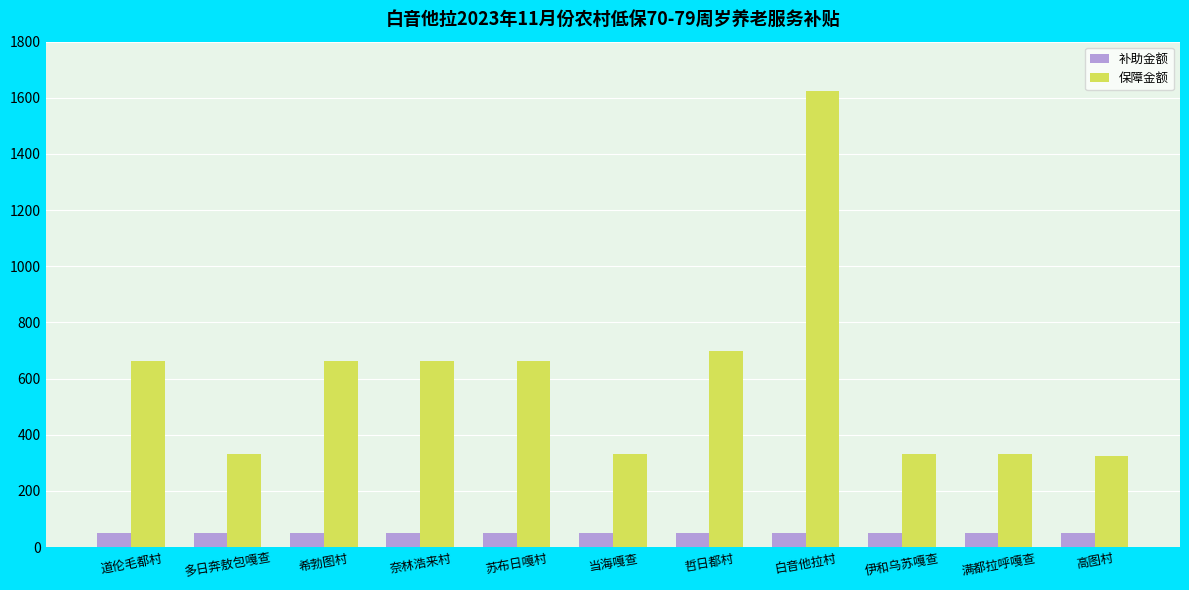

What value does the 保障金额 series have at 哲日都村, to the nearest 100?

700